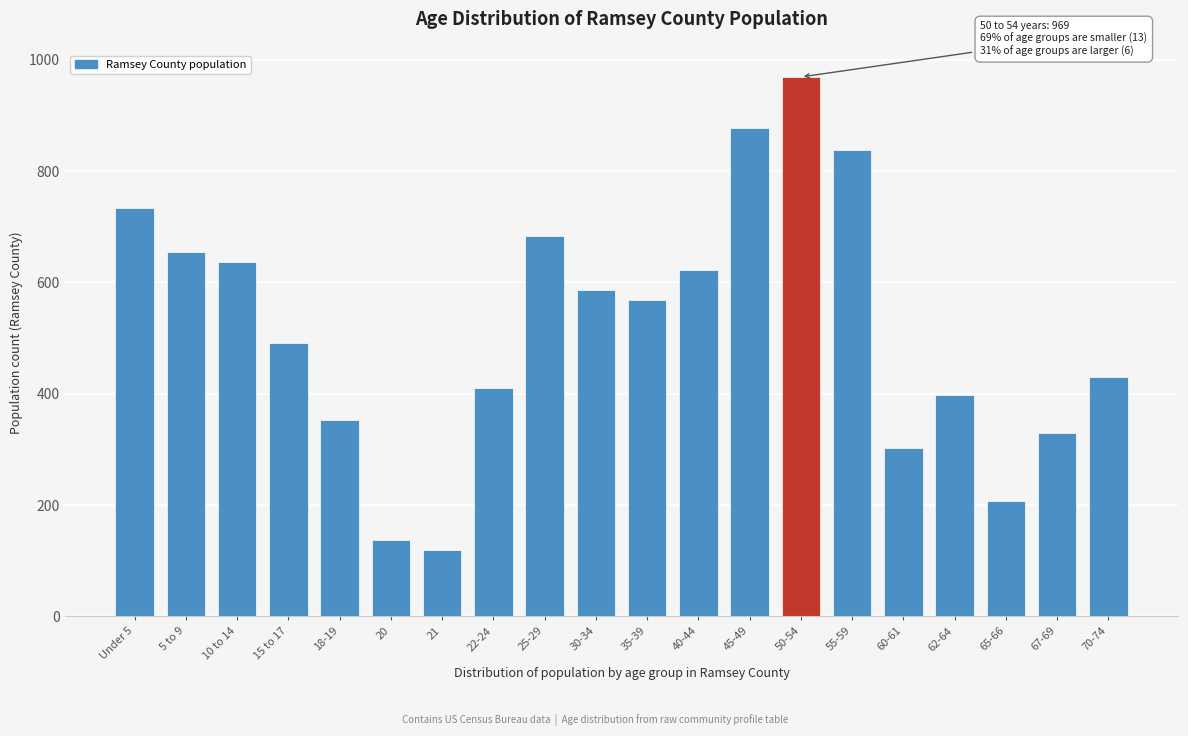

Reading left to right, extract all data points from this chart.

Under 5=733	5 to 9=654	10 to 14=637	15 to 17=491	18-19=352	20=138	21=120	22-24=410	25-29=683	30-34=586	35-39=568	40-44=623	45-49=878	50-54=969	55-59=837	60-61=302	62-64=398	65-66=208	67-69=329	70-74=430